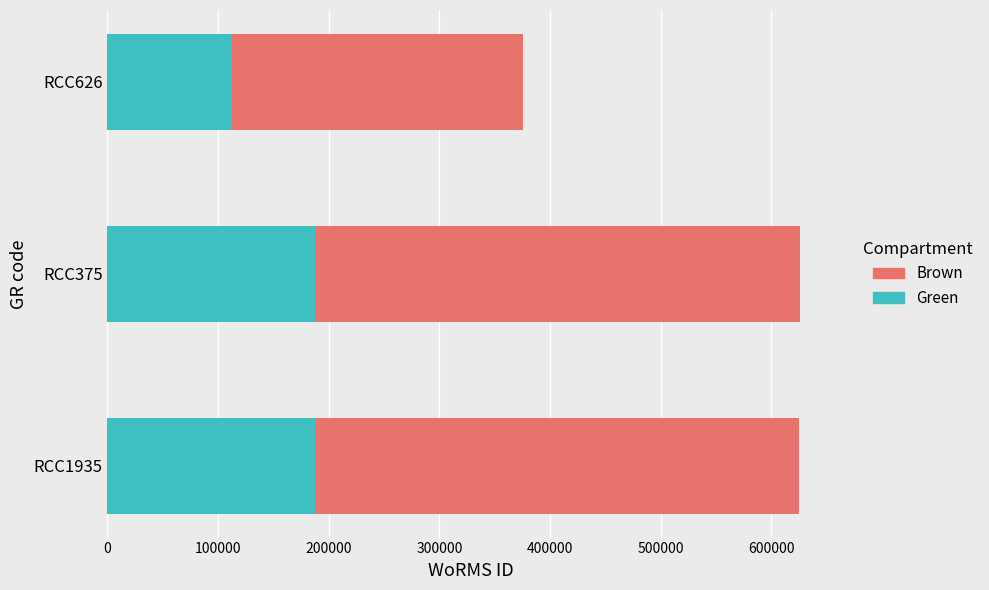

What is the total value across all series at RCC375?

625996